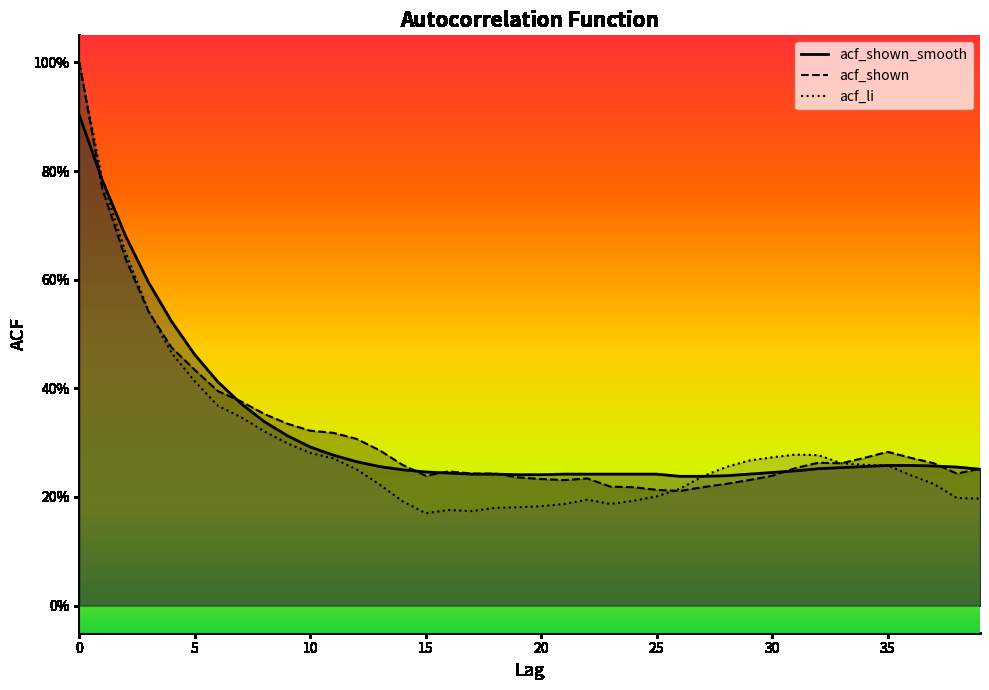

In acf_li, how many points are higher than both neighbors (excluding endpoints)?

3